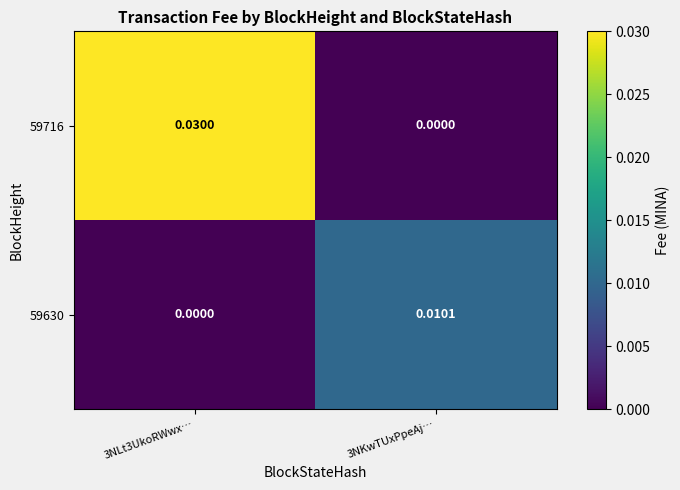

Which category has the highest value across all series?

3NLt3UkoRWwx…